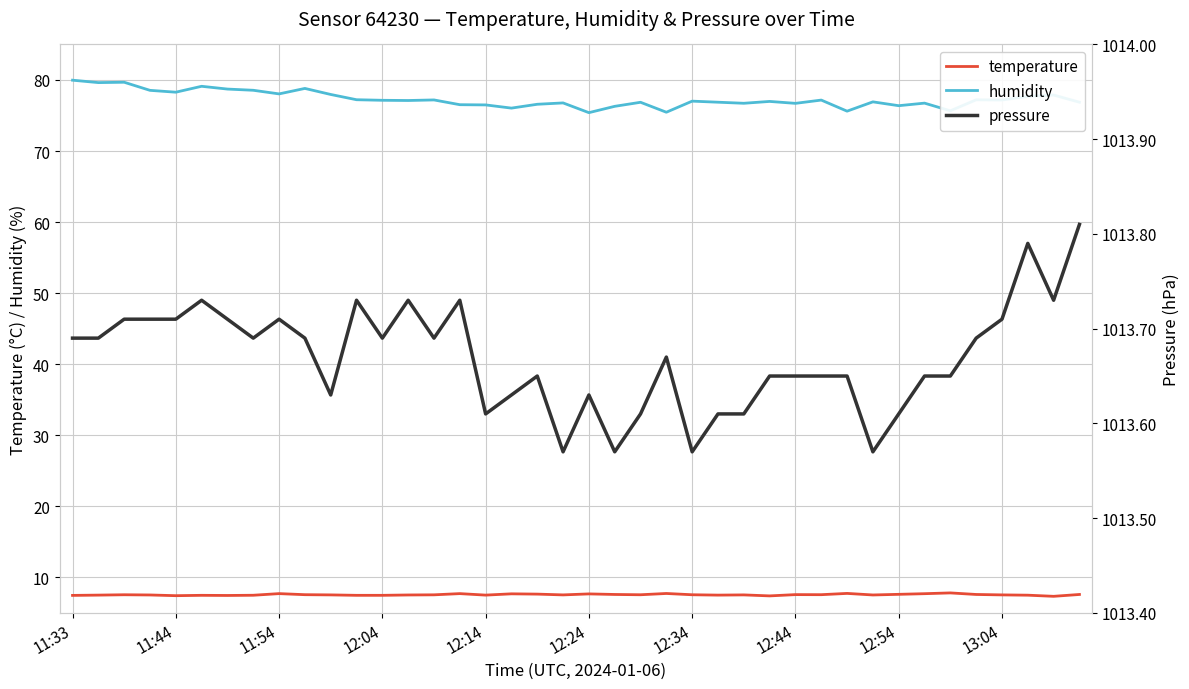

What is the sum of all temperature values?

302.3